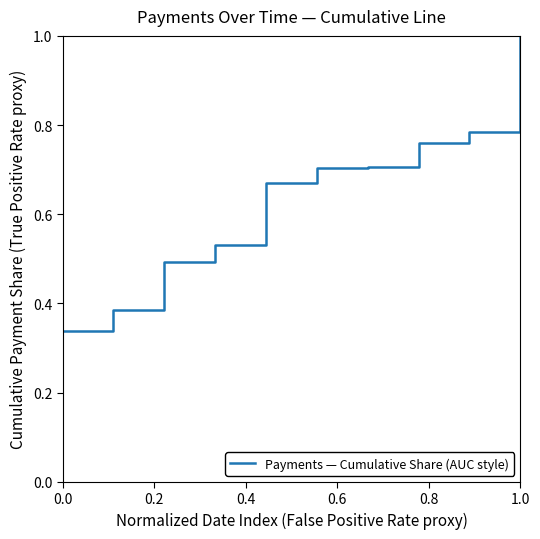

What is the greatest value displayed?

1.0